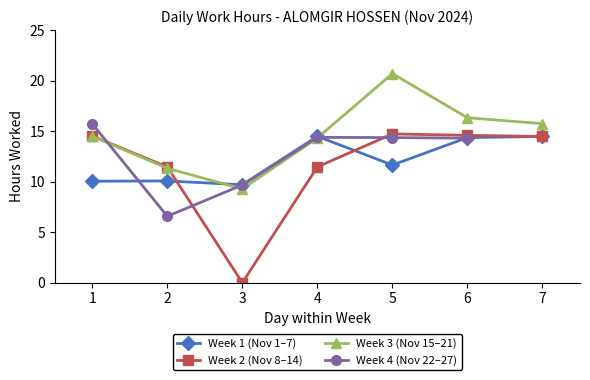

Does the chart display data point markers on the line(s)?

Yes